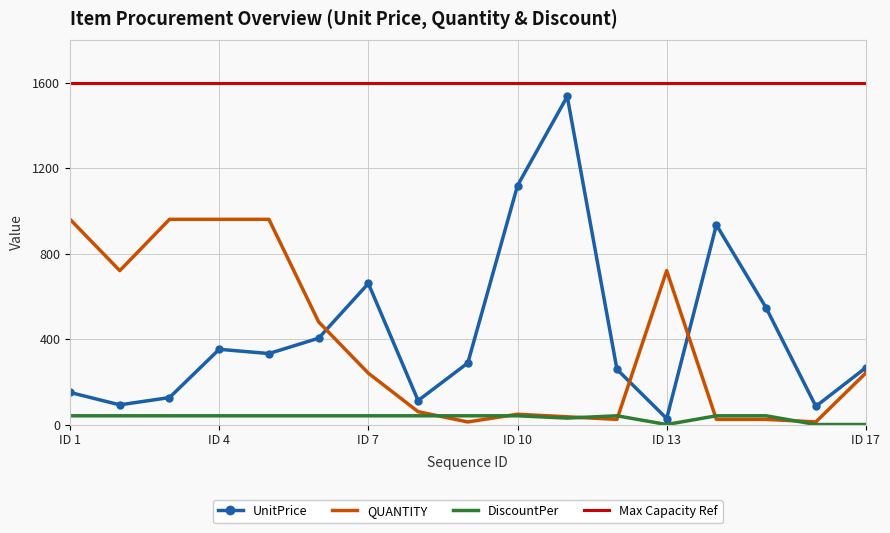

What is the difference between the maximum and minimum values in the QUANTITY series?

948.0